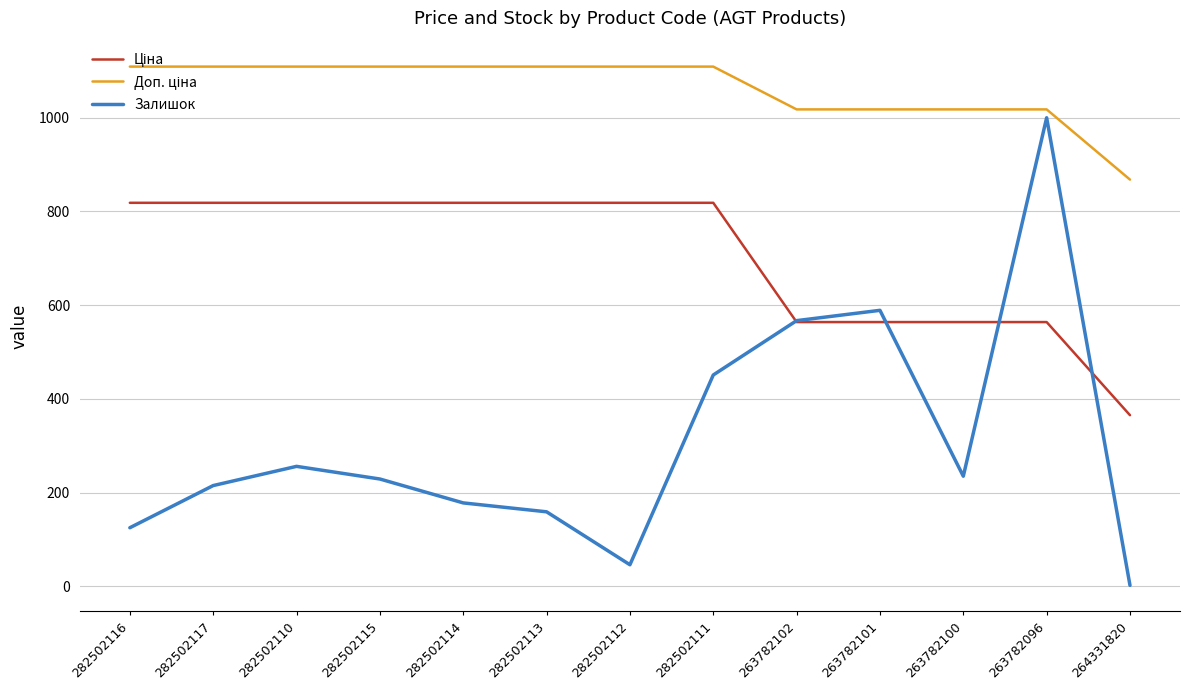

Between 282502113 and 263782096, which series saw the biggest shift?

Залишок